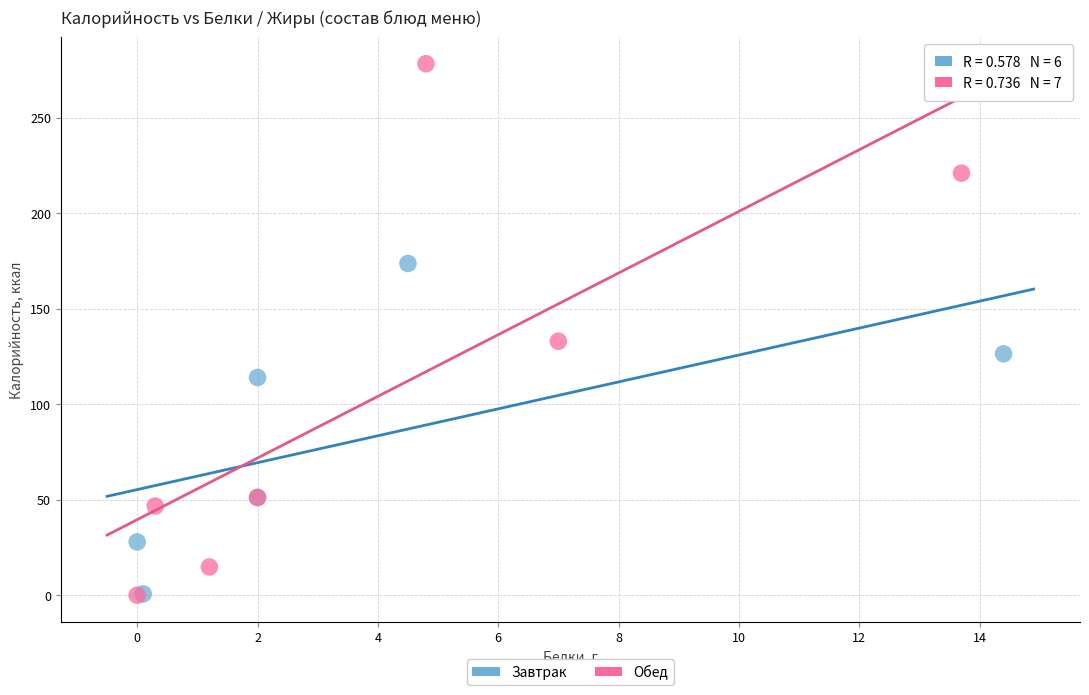

Which series reaches the maximum Y coordinate?

Обед